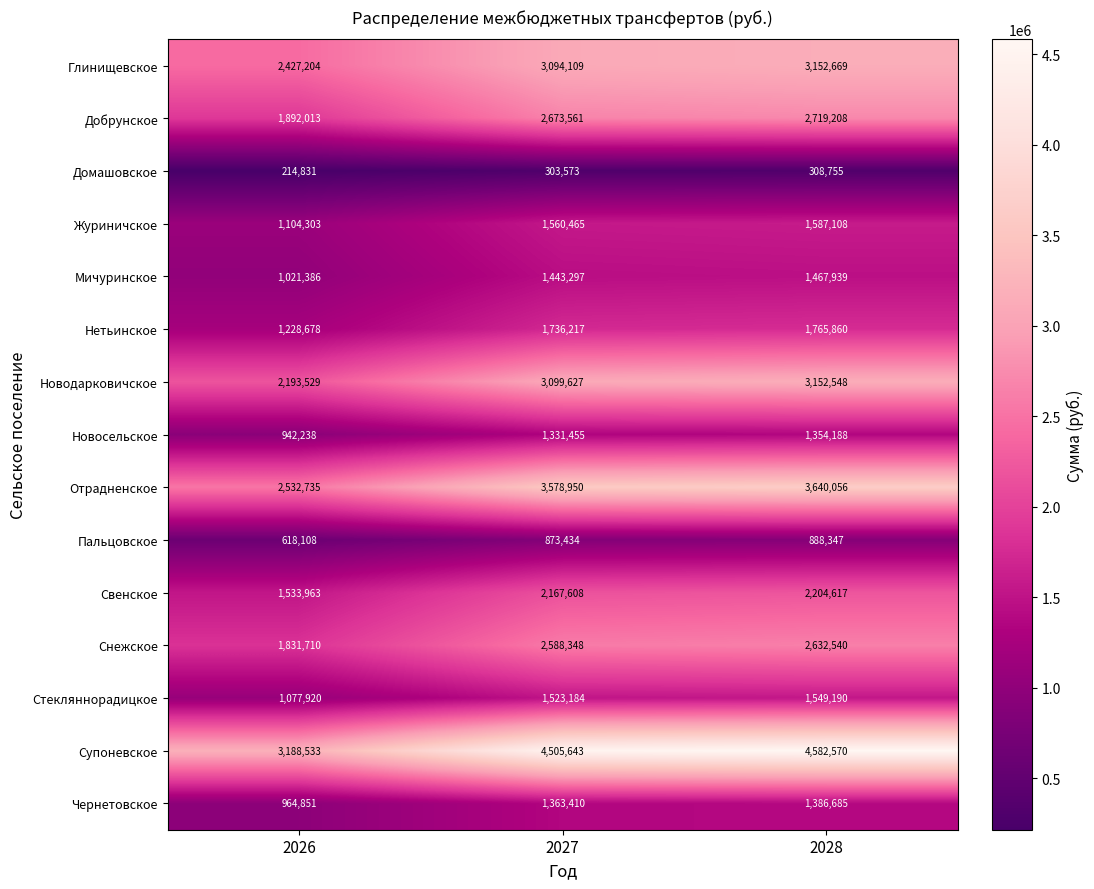

What is the average value of the Стекляннорадицкое series?

1383431